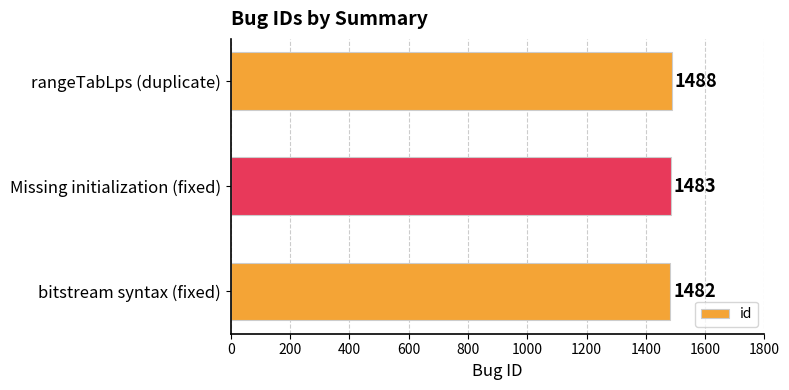

How many bars are there in total?

3